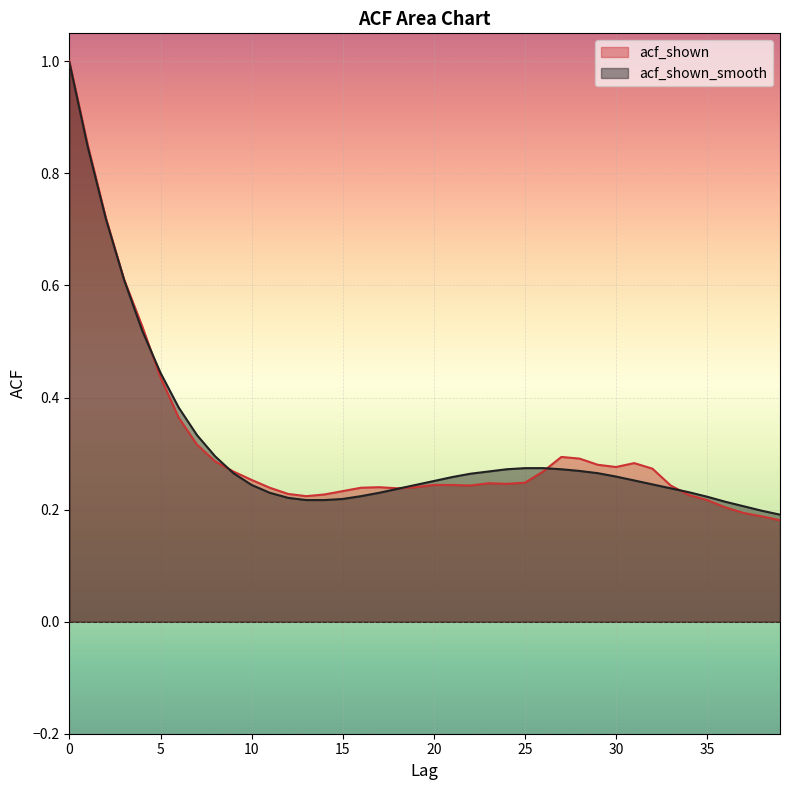

What is the smallest value displayed?

0.2